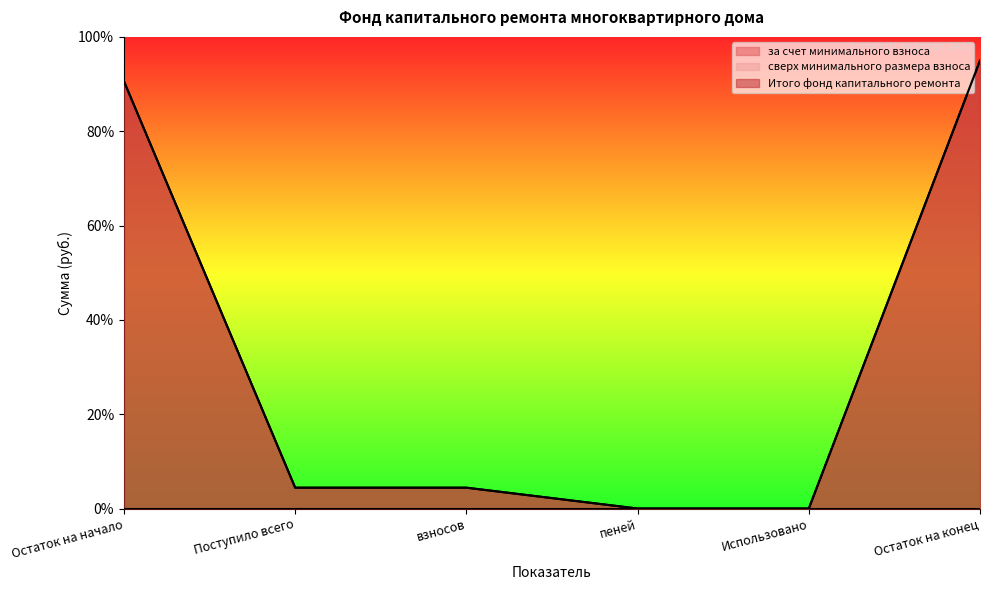

Does the chart have visible grid lines?

No